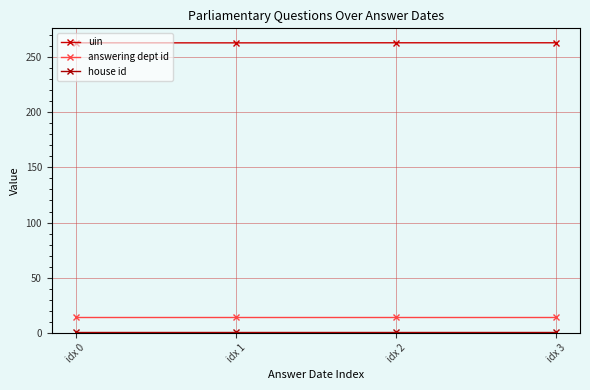

Is the value of house id at idx 3 greater than the value of answering dept id at idx 3?

No